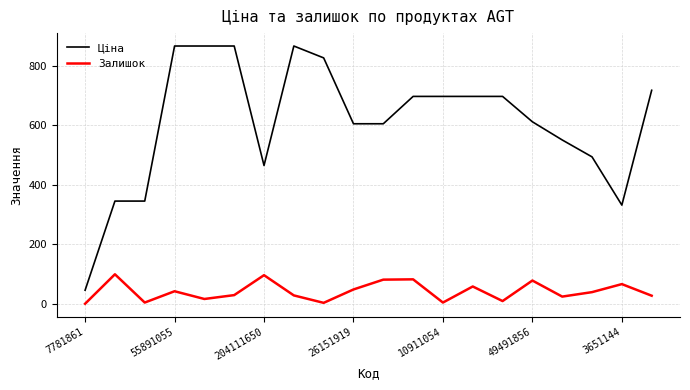

List the series in order of their overall mean, lowest first.

Залишок, Ціна